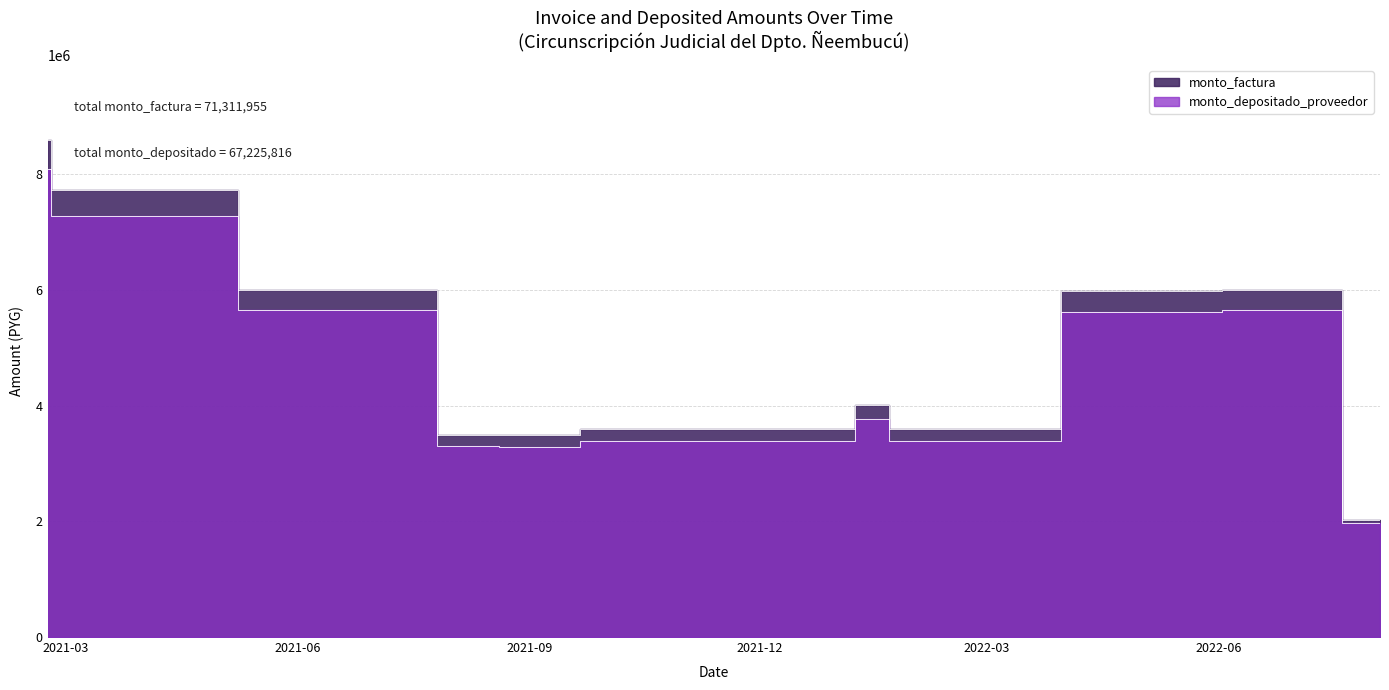

List the series in order of their overall mean, highest first.

monto_factura, monto_depositado_proveedor